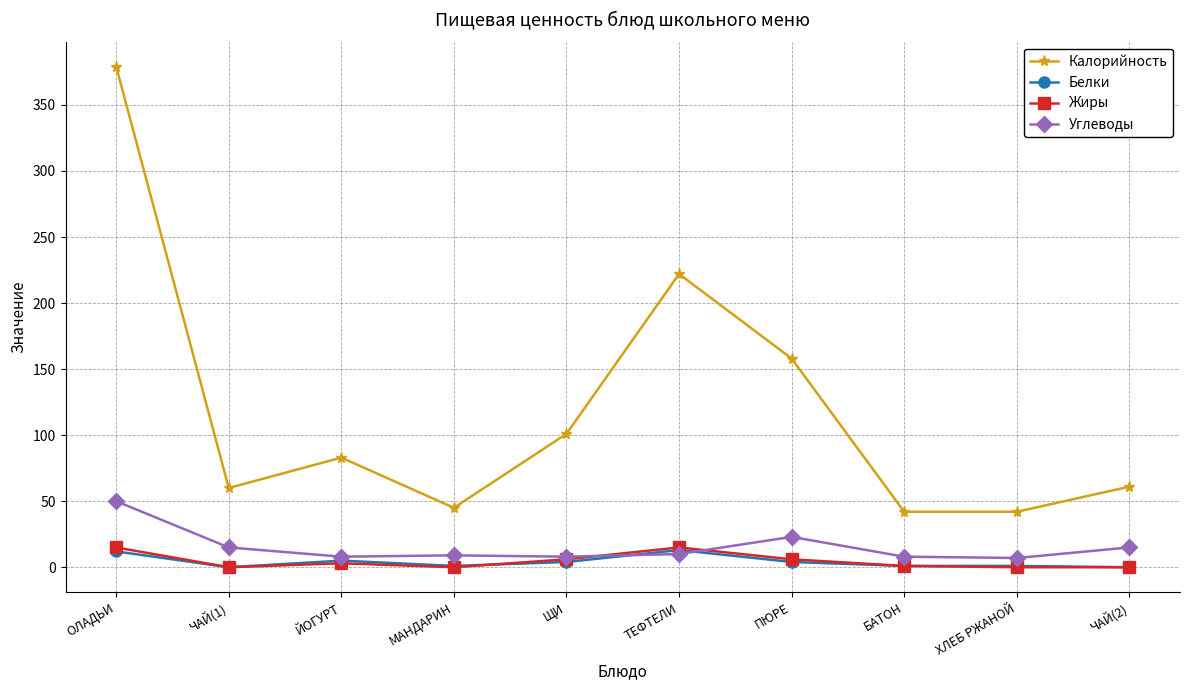

True or false: Белки has more than 0 points higher than both neighbors.

True